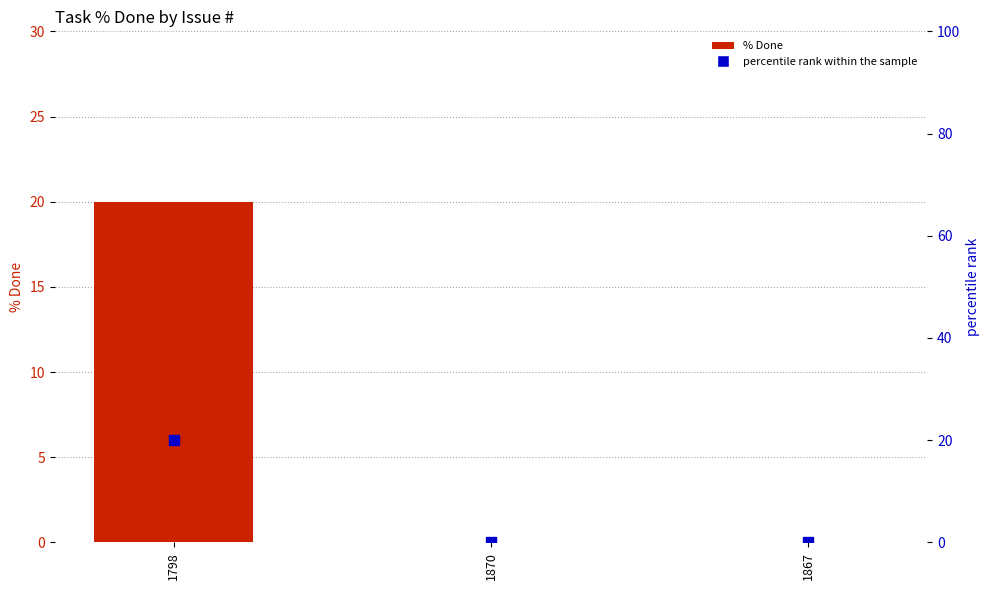

What are all the series names shown in the legend?

% Done, percentile rank within the sample